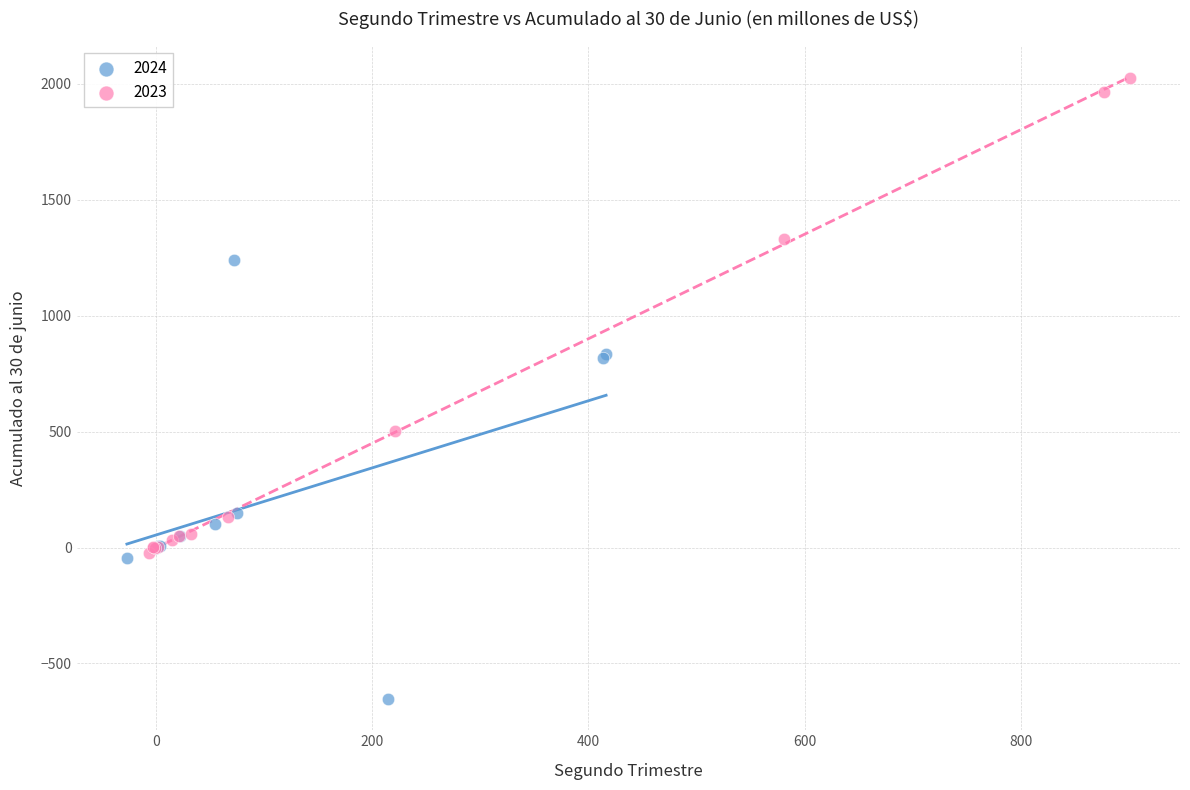

Which series has the largest Y range (max minus min)?

2023